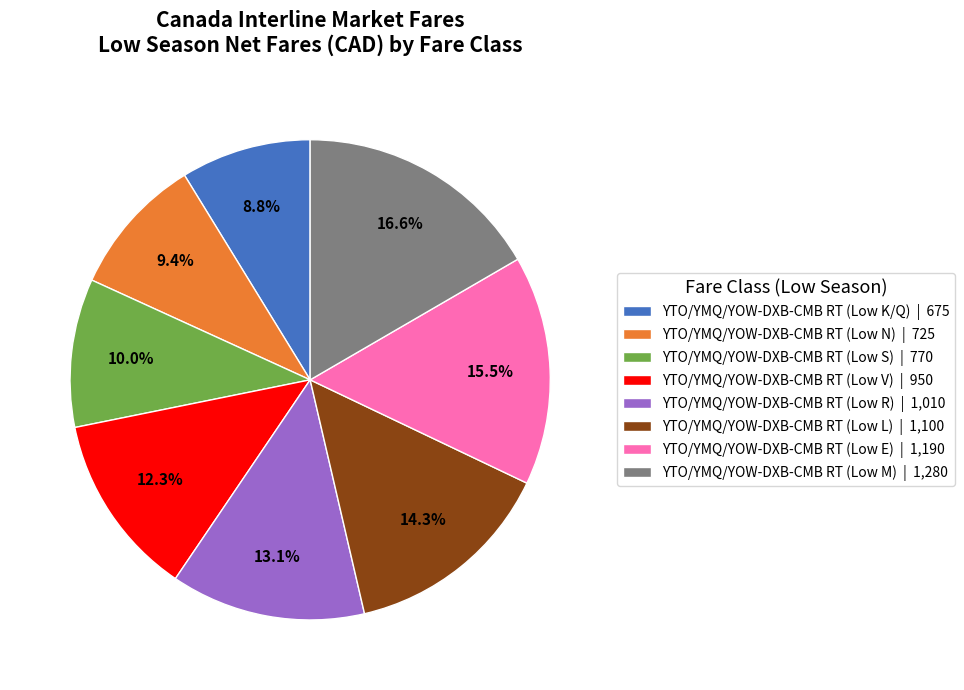

Is there any slice that represents more than half of the pie?

No